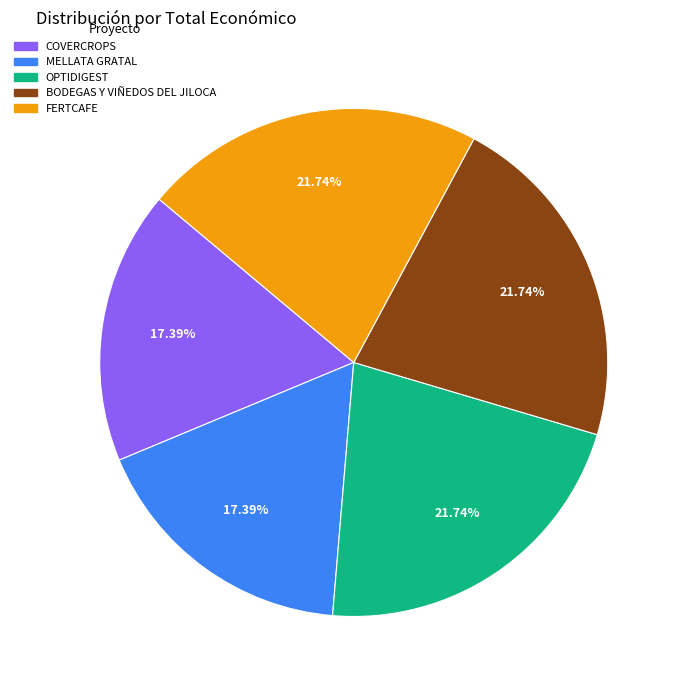

What is the ratio of the value at FERTCAFE to the value at OPTIDIGEST?

1.0